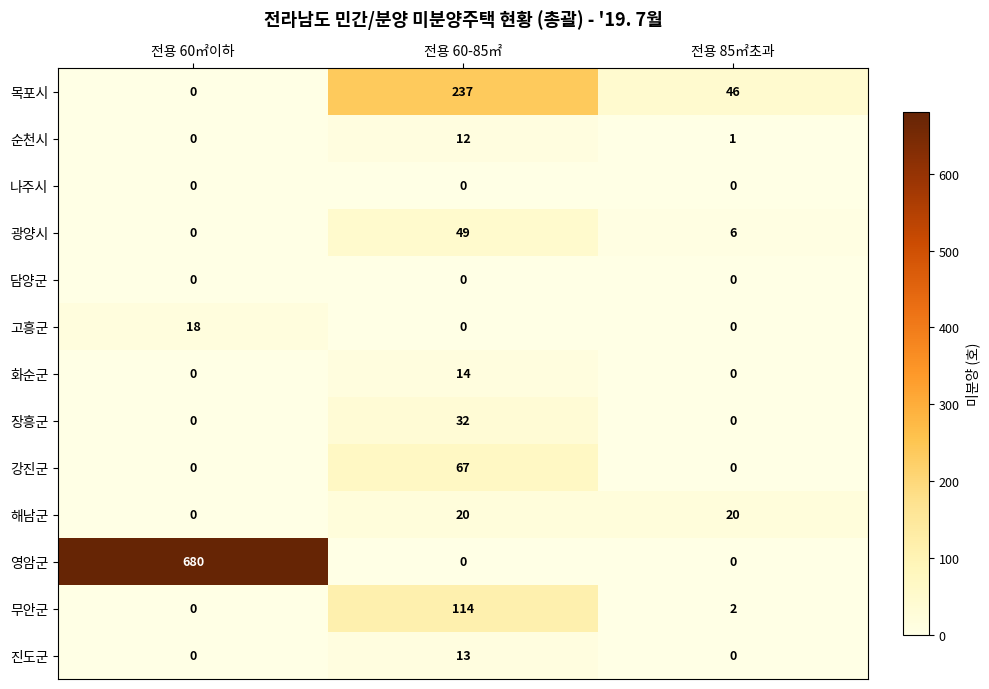

What is the difference between the maximum and minimum values in the 강진군 series?

67